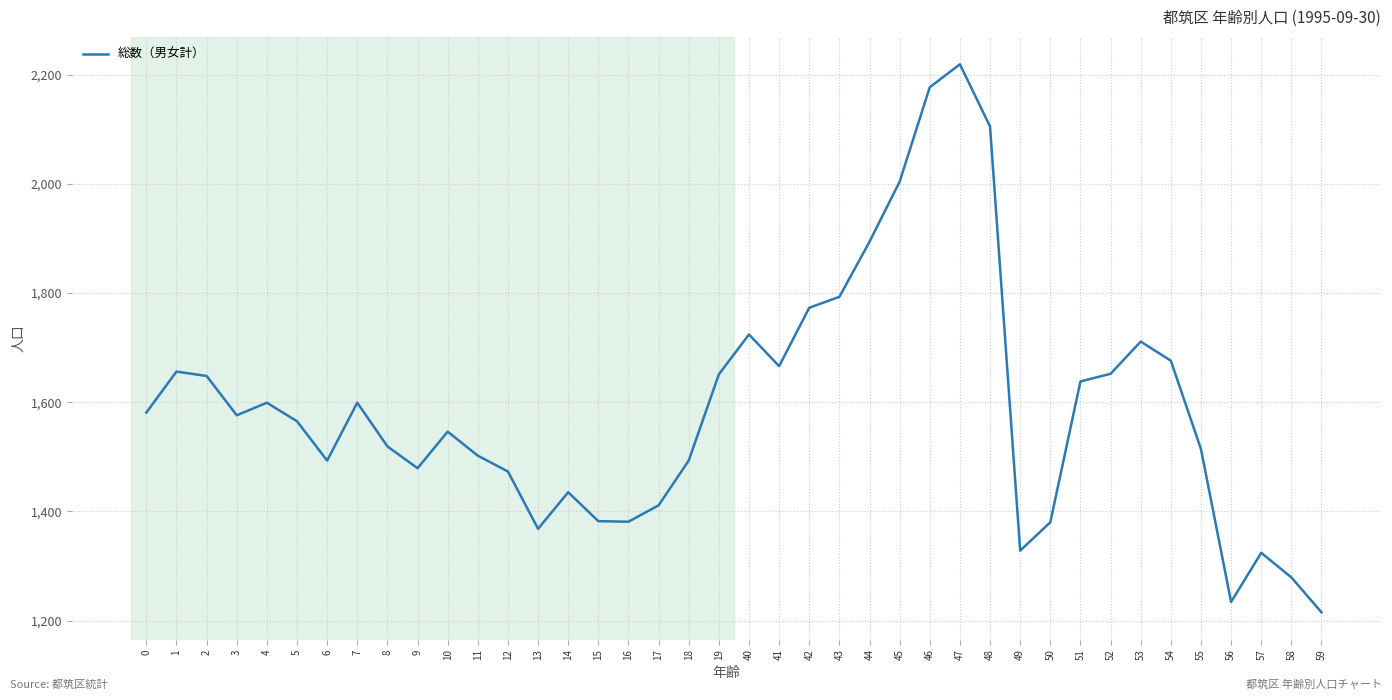

What is the change in value from 3 to 4?

+23